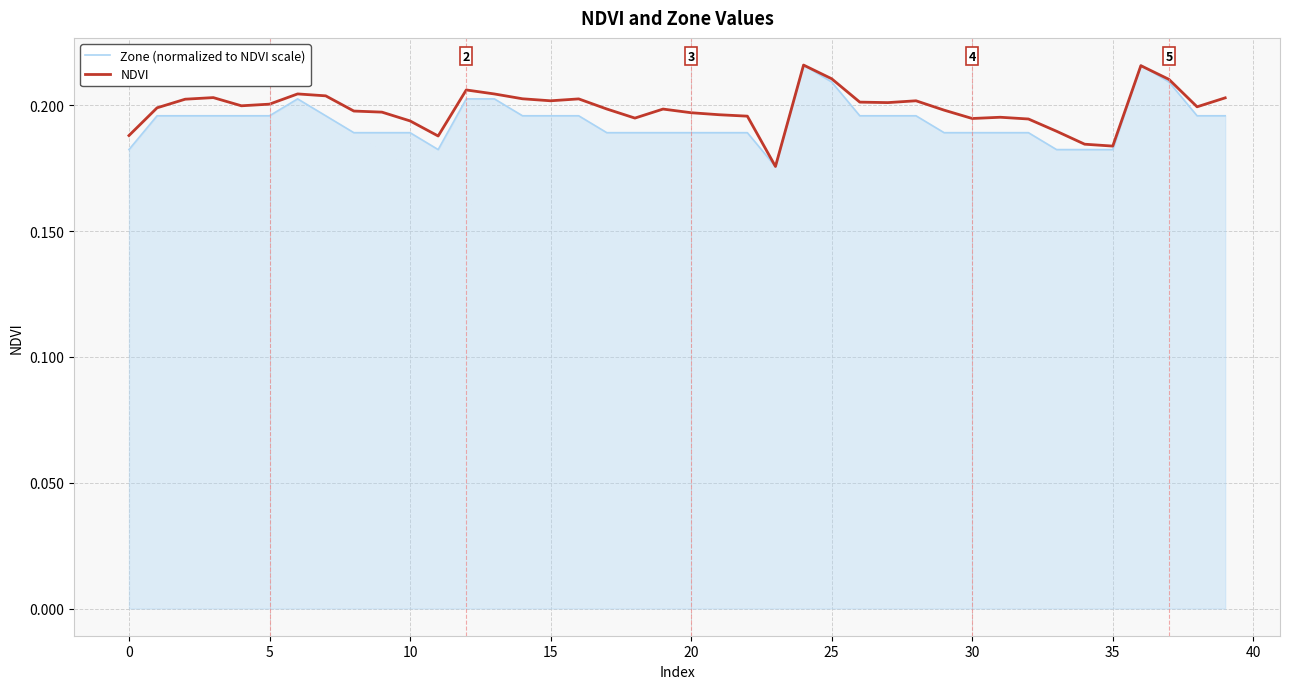

Which series ends up on top after the final intersection of NDVI and Zone (normalized to NDVI scale)?

NDVI